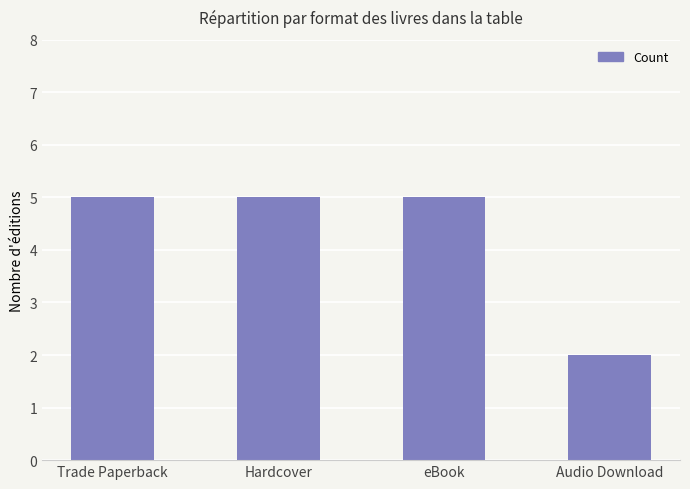

Reading left to right, what are all the values shown in this chart?

5	5	5	2